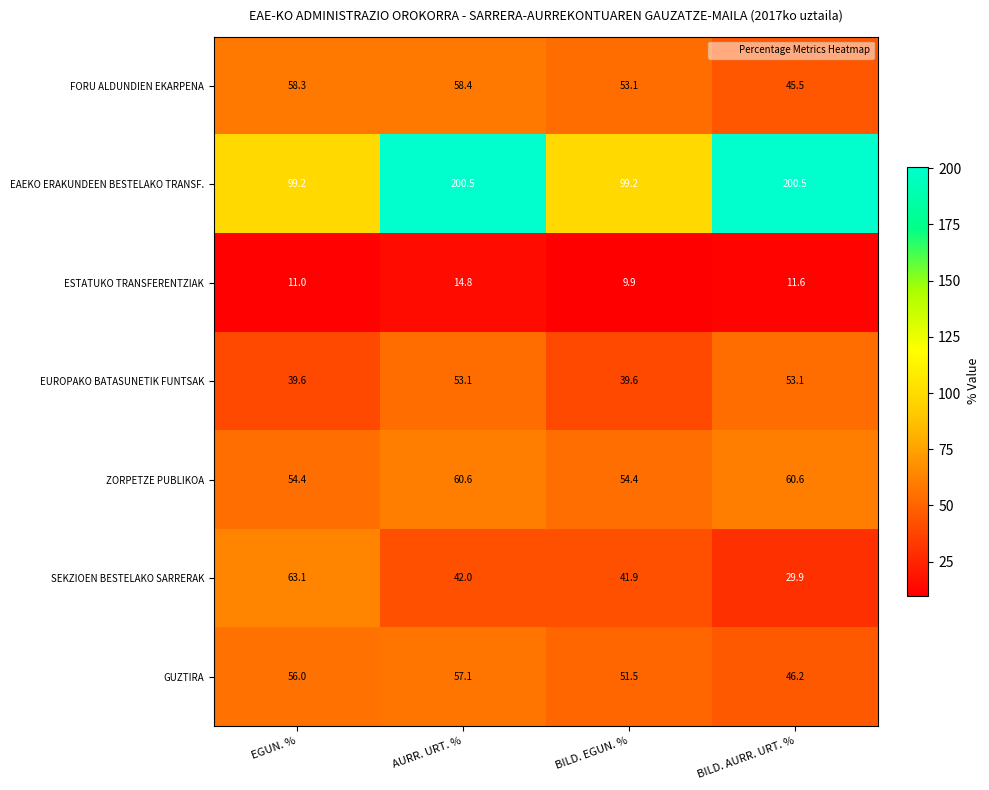

Reading right to left, list all the values displayed in this chart.

FORU ALDUNDIEN EKARPENA: 45.5	53.1	58.4	58.3
EAEKO ERAKUNDEEN BESTELAKO TRANSF.: 200.5	99.2	200.5	99.2
ESTATUKO TRANSFERENTZIAK: 11.6	9.9	14.8	11.0
EUROPAKO BATASUNETIK FUNTSAK: 53.1	39.6	53.1	39.6
ZORPETZE PUBLIKOA: 60.6	54.4	60.6	54.4
SEKZIOEN BESTELAKO SARRERAK: 29.9	41.9	42.0	63.1
GUZTIRA: 46.2	51.5	57.1	56.0